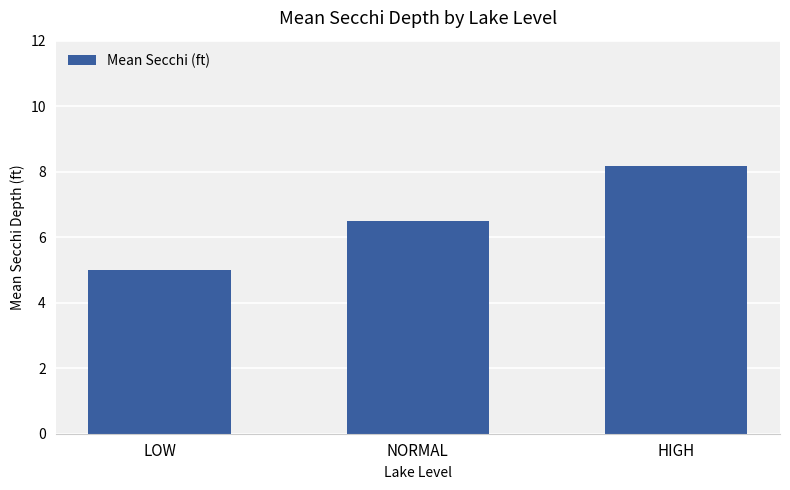

Count the number of categories in the chart.

3